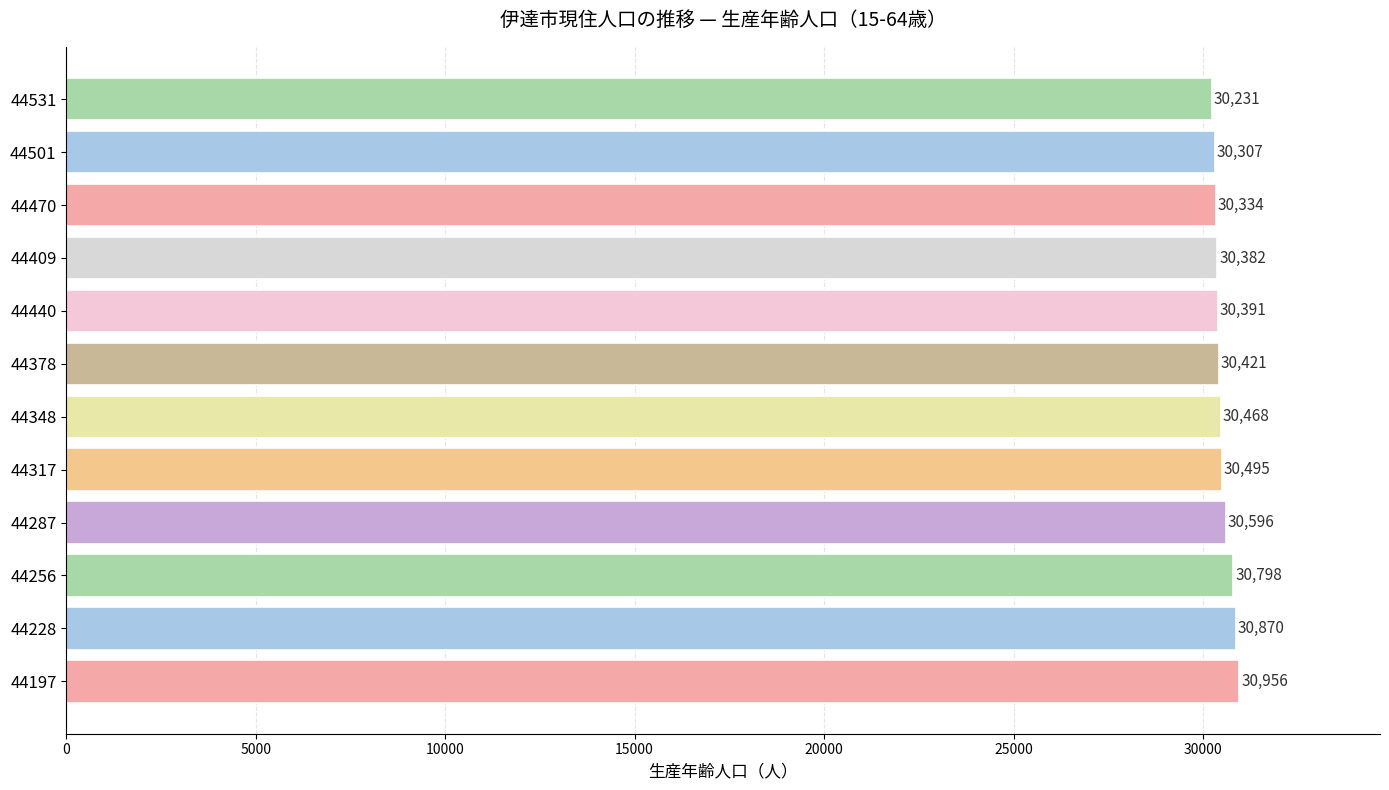

At which category does the chart reach its minimum across all series?

44531